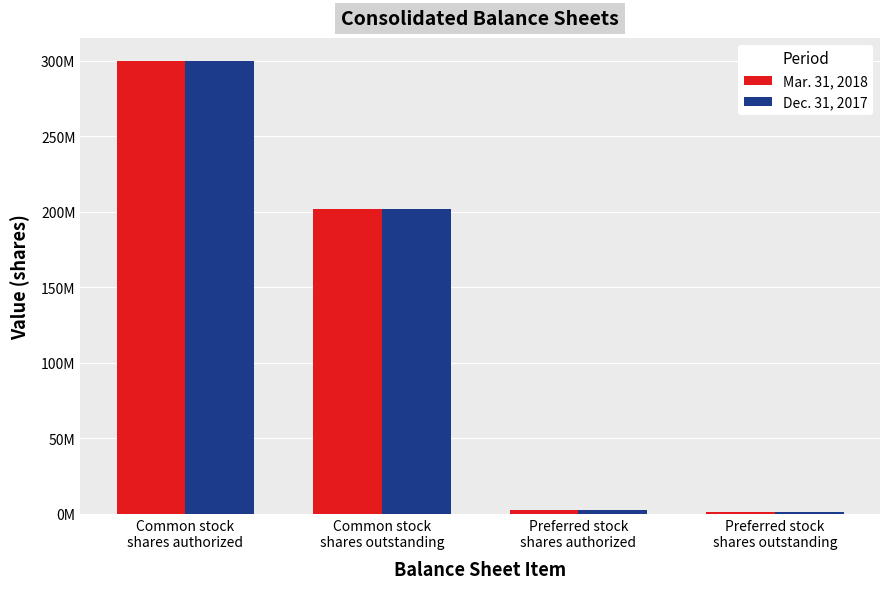

Reading left to right, transcribe all the data shown in this chart.

Mar. 31, 2018: Common stock
shares authorized=300000000	Common stock
shares outstanding=201947883	Preferred stock
shares authorized=2500000	Preferred stock
shares outstanding=1458948
Dec. 31, 2017: Common stock
shares authorized=300000000	Common stock
shares outstanding=201836172	Preferred stock
shares authorized=2500000	Preferred stock
shares outstanding=1458948